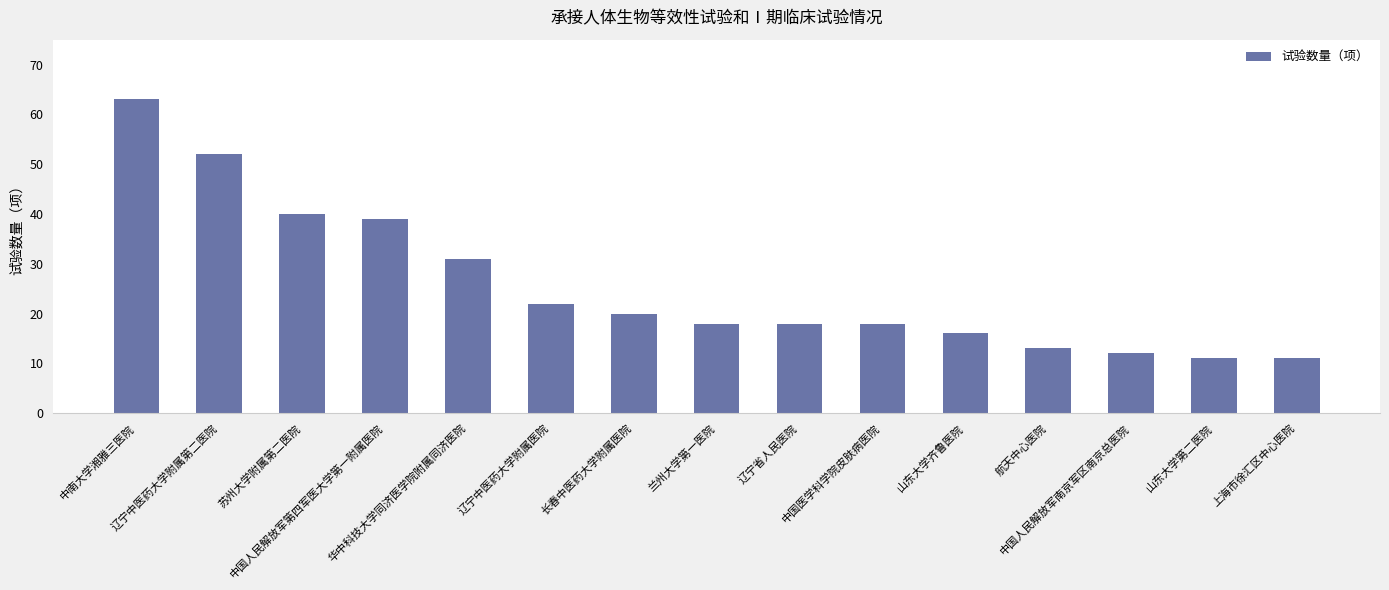

The value at 山东大学第二医院 is 17. True or false?

False